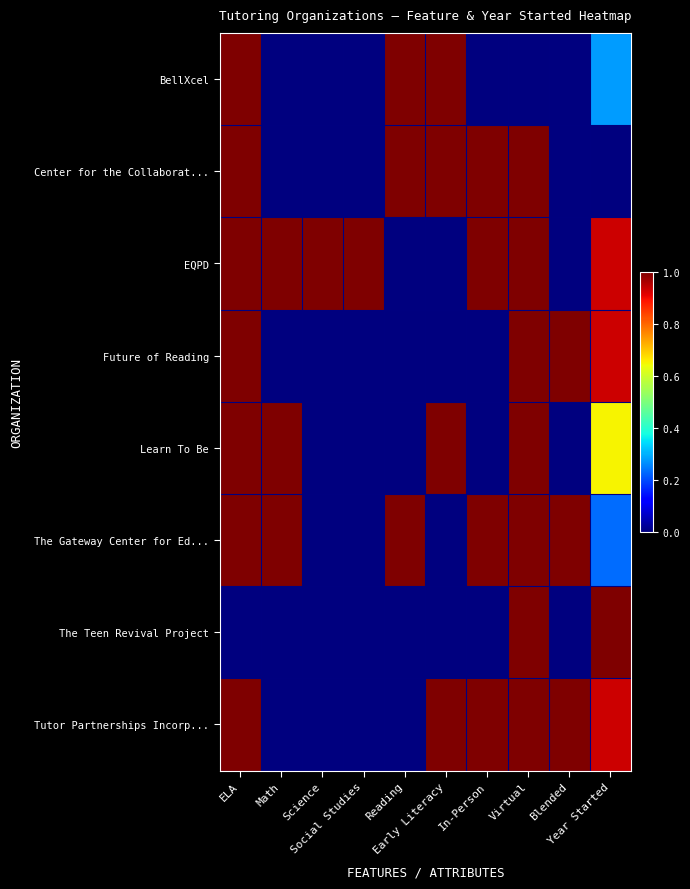

Reading left to right, transcribe all the data shown in this chart.

BellXcel: ELA=1.0	Math=0.0	Science=0.0	Social Studies=0.0	Reading=1.0	Early Literacy=1.0	In-Person=0.0	Virtual=0.0	Blended=0.0	Year Started=0.3
Center for the Collaborat...: ELA=1.0	Math=0.0	Science=0.0	Social Studies=0.0	Reading=1.0	Early Literacy=1.0	In-Person=1.0	Virtual=1.0	Blended=0.0	Year Started=0.0
EQPD: ELA=1.0	Math=1.0	Science=1.0	Social Studies=1.0	Reading=0.0	Early Literacy=0.0	In-Person=1.0	Virtual=1.0	Blended=0.0	Year Started=0.9
Future of Reading: ELA=1.0	Math=0.0	Science=0.0	Social Studies=0.0	Reading=0.0	Early Literacy=0.0	In-Person=0.0	Virtual=1.0	Blended=1.0	Year Started=0.9
Learn To Be: ELA=1.0	Math=1.0	Science=0.0	Social Studies=0.0	Reading=0.0	Early Literacy=1.0	In-Person=0.0	Virtual=1.0	Blended=0.0	Year Started=0.7
The Gateway Center for Ed...: ELA=1.0	Math=1.0	Science=0.0	Social Studies=0.0	Reading=1.0	Early Literacy=0.0	In-Person=1.0	Virtual=1.0	Blended=1.0	Year Started=0.2
The Teen Revival Project: ELA=0.0	Math=0.0	Science=0.0	Social Studies=0.0	Reading=0.0	Early Literacy=0.0	In-Person=0.0	Virtual=1.0	Blended=0.0	Year Started=1.0
Tutor Partnerships Incorp...: ELA=1.0	Math=0.0	Science=0.0	Social Studies=0.0	Reading=0.0	Early Literacy=1.0	In-Person=1.0	Virtual=1.0	Blended=1.0	Year Started=0.9